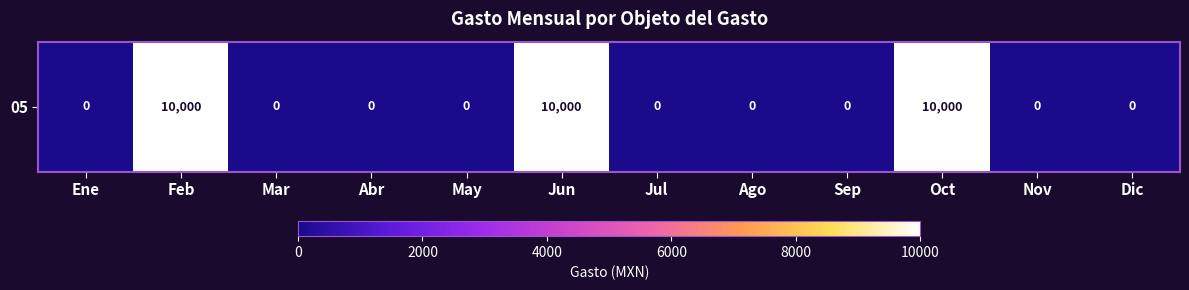

The value at May is -5072. True or false?

False